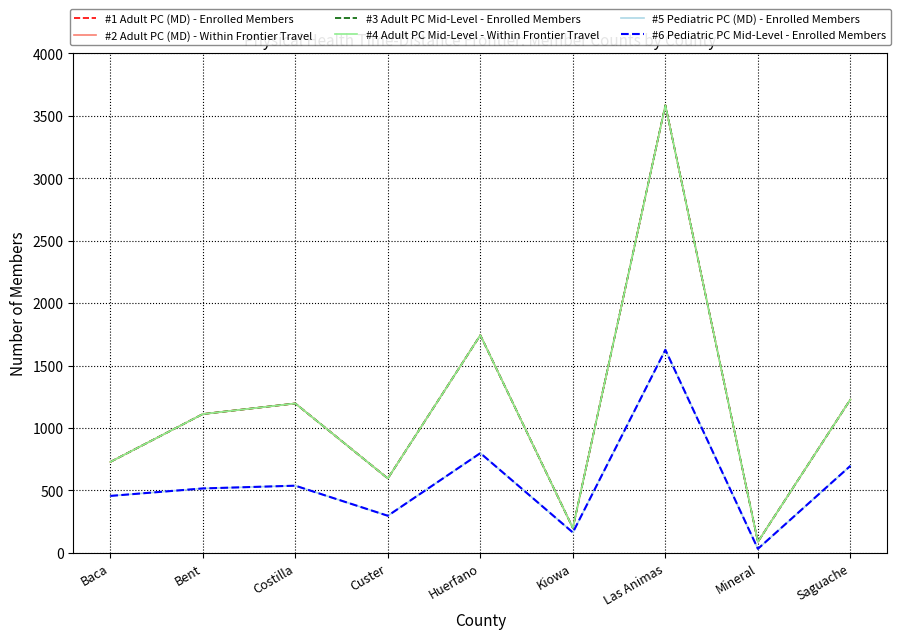

How many lines are shown in the chart?

6